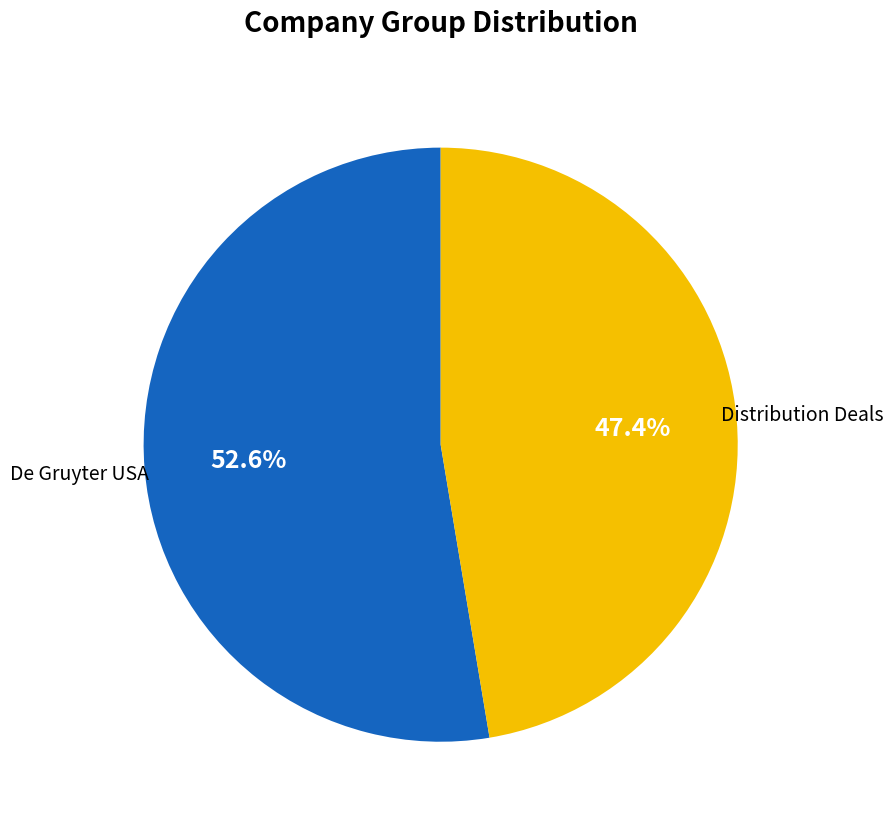

Does any single category account for the majority?

Yes